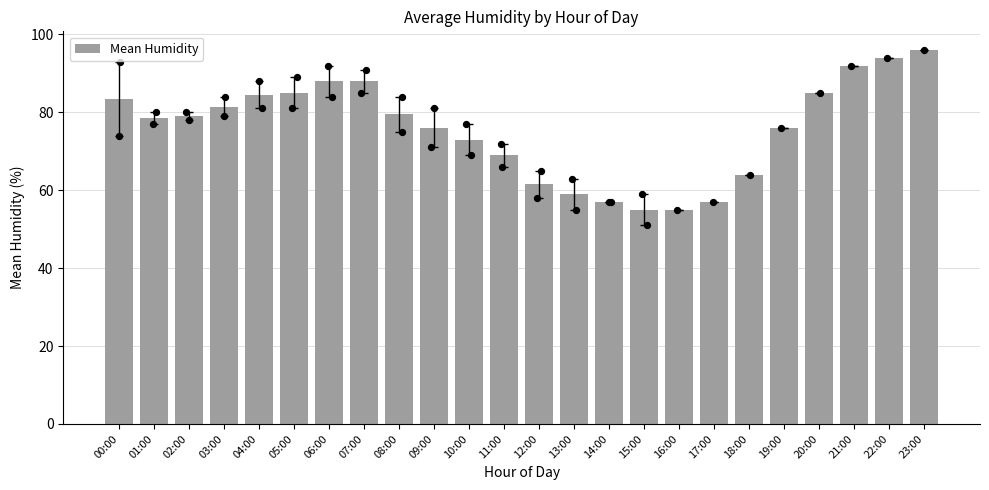

What is the change in value from 13:00 to 17:00?

-2.0